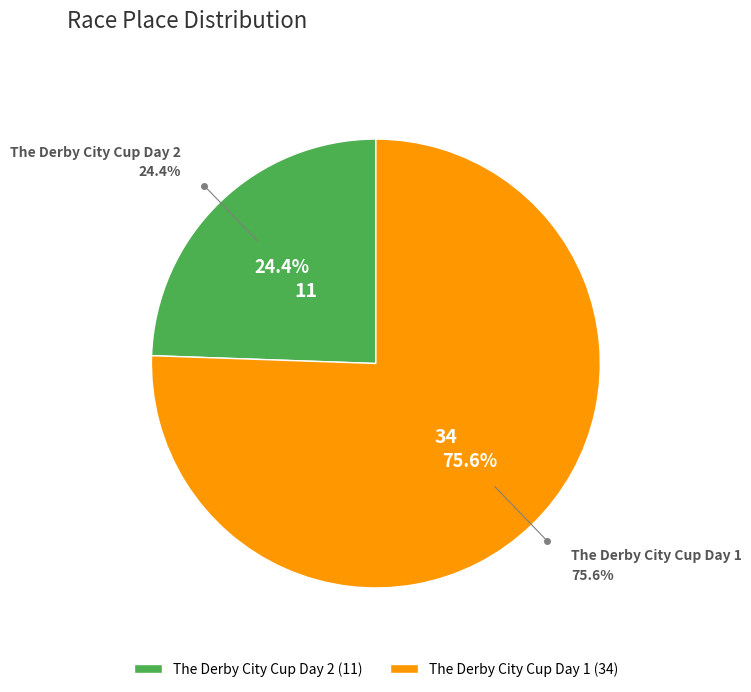

Which slice represents more than half of the pie?

The Derby City Cup Day 1